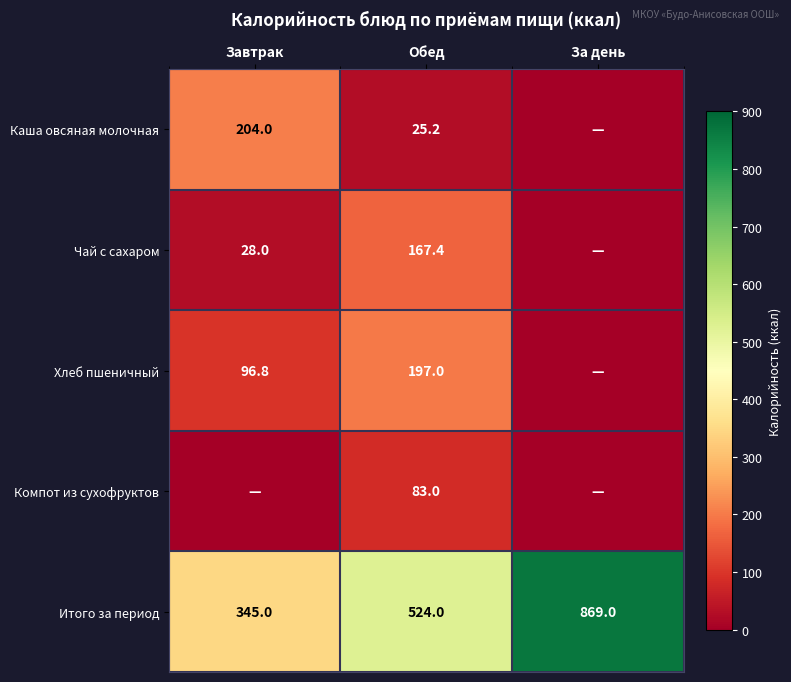

Is it true that Хлеб пшеничный equals 197.0 at Обед?

True